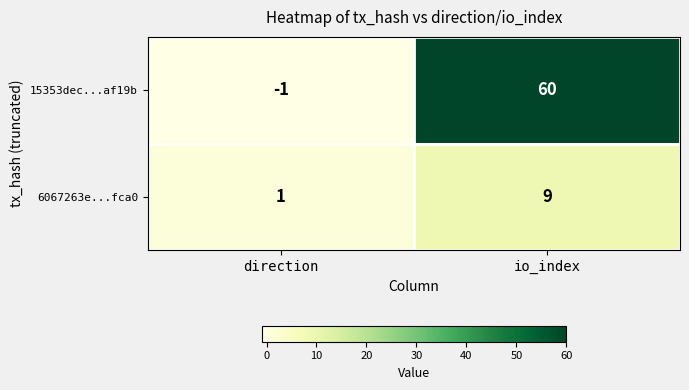

Rank the series by their maximum value, from lowest to highest.

6067263e...fca0, 15353dec...af19b